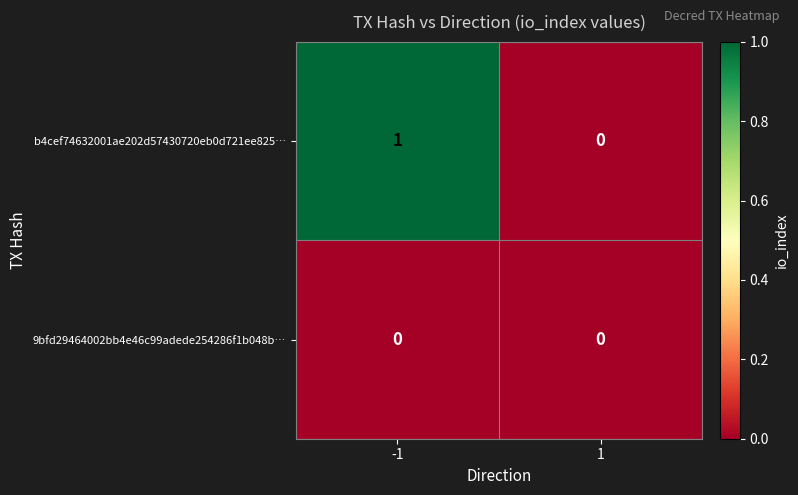

Which series changed the most between -1 and 1?

b4cef74632001ae202d57430720eb0d721ee825…